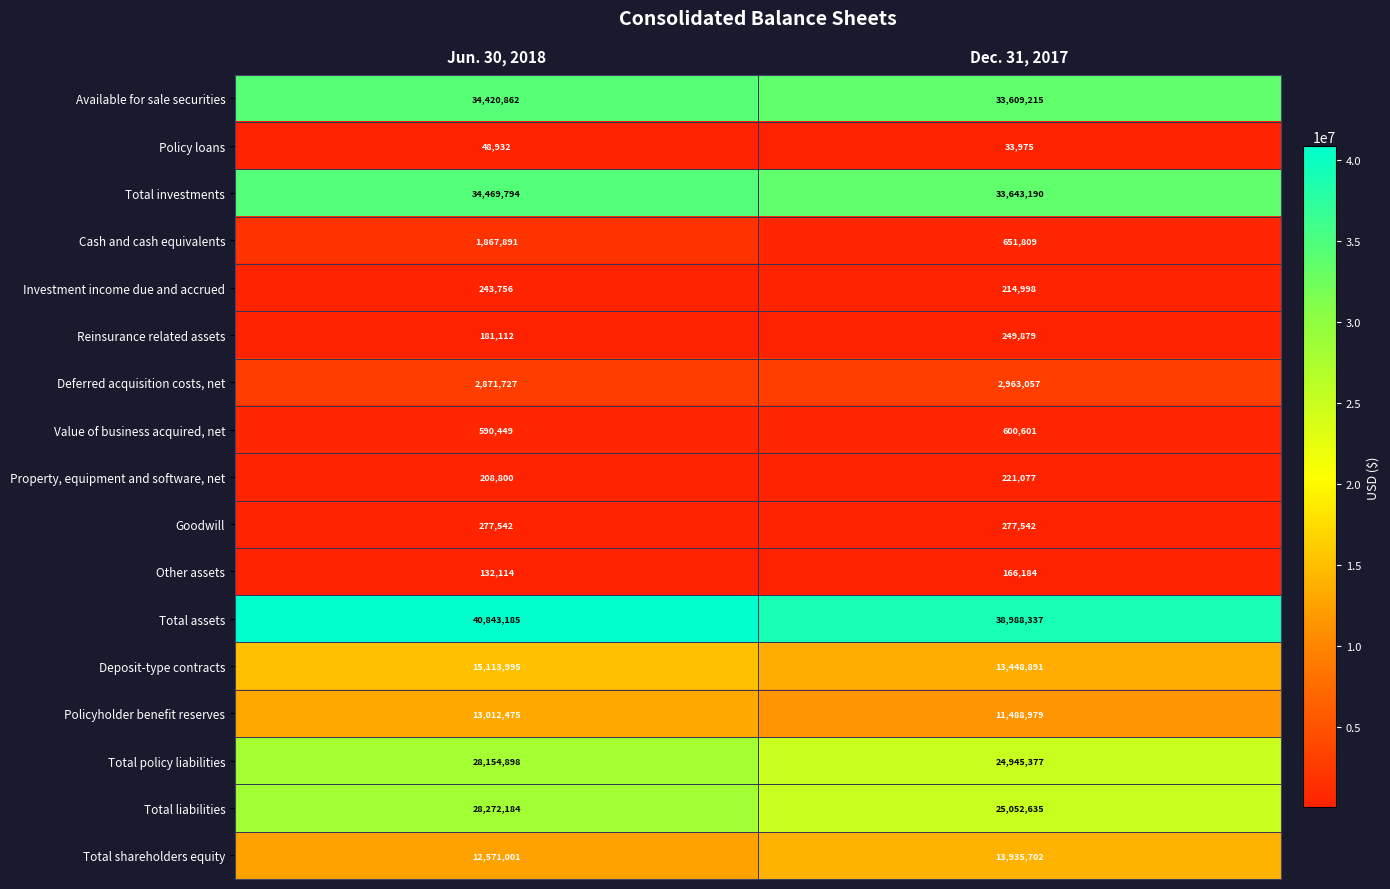

True or false: Cash and cash equivalents has a value of 923931 at Dec. 31, 2017.

False